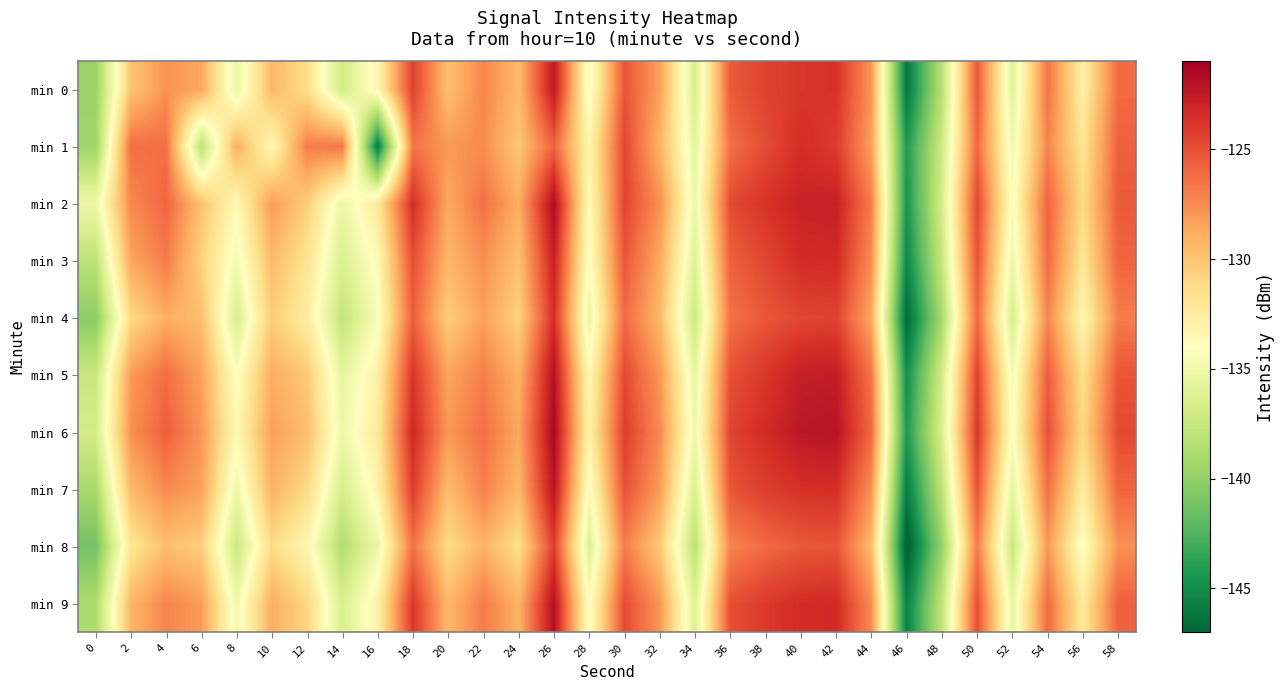

Reading left to right, extract all data points from this chart.

min 0: 0=-139.7	2=-130.0	4=-127.8	6=-128.6	8=-135.4	10=-129.4	12=-131.4	14=-137.0	16=-133.3	18=-124.3	20=-129.8	22=-127.2	24=-129.5	26=-122.3	28=-134.6	30=-125.2	32=-128.3	34=-136.6	36=-125.4	38=-124.4	40=-123.9	42=-123.7	44=-127.9	46=-146.1	48=-138.3	50=-125.3	52=-135.9	54=-126.5	56=-132.7	58=-126.1
min 1: 0=-139.5	2=-126.4	4=-126.3	6=-138.2	8=-128.9	10=-133.6	12=-126.9	14=-126.6	16=-146.0	18=-126.5	20=-128.0	22=-127.5	24=-130.1	26=-125.8	28=-133.2	30=-124.6	32=-129.1	34=-135.7	36=-126.3	38=-124.8	40=-123.5	42=-124.1	44=-128.3	46=-144.2	48=-137.1	50=-126.0	52=-134.9	54=-127.2	56=-131.8	58=-125.7
min 2: 0=-135.2	2=-127.4	4=-125.9	6=-129.8	8=-133.6	10=-128.1	12=-130.5	14=-135.3	16=-132.1	18=-123.5	20=-128.7	22=-126.4	24=-128.9	26=-121.6	28=-133.8	30=-124.5	32=-127.6	34=-135.1	36=-124.8	38=-123.7	40=-122.9	42=-122.8	44=-126.9	46=-144.5	48=-136.7	50=-124.6	52=-134.3	54=-125.8	56=-131.2	58=-125.4
min 3: 0=-138.1	2=-128.6	4=-126.8	6=-130.7	8=-134.8	10=-129.5	12=-131.8	14=-136.4	16=-133.6	18=-124.9	20=-129.3	22=-127.6	24=-129.8	26=-122.8	28=-134.2	30=-125.3	32=-128.7	34=-136.1	36=-125.7	38=-124.6	40=-123.4	42=-123.3	44=-127.5	46=-145.2	48=-137.5	50=-125.1	52=-135.2	54=-126.1	56=-132.0	58=-125.9
min 4: 0=-140.3	2=-131.2	4=-128.9	6=-129.7	8=-136.5	10=-130.4	12=-132.5	14=-137.8	16=-134.4	18=-125.6	20=-130.5	22=-128.3	24=-130.7	26=-123.5	28=-135.4	30=-126.1	32=-129.4	34=-137.3	36=-126.4	38=-125.3	40=-124.6	42=-124.4	44=-128.7	46=-146.8	48=-139.0	50=-126.0	52=-136.6	54=-127.2	56=-133.4	58=-126.9
min 5: 0=-137.5	2=-128.1	4=-126.2	6=-128.4	8=-134.1	10=-128.9	12=-130.2	14=-135.7	16=-132.8	18=-123.8	20=-128.5	22=-126.9	24=-129.1	26=-121.9	28=-133.5	30=-124.7	32=-127.9	34=-135.5	36=-125.0	38=-123.9	40=-122.7	42=-122.6	44=-126.5	46=-144.8	48=-136.9	50=-124.4	52=-134.7	54=-125.5	56=-131.5	58=-125.2
min 6: 0=-136.8	2=-127.7	4=-125.6	6=-127.9	8=-133.5	10=-128.3	12=-129.7	14=-135.1	16=-132.2	18=-123.2	20=-128.0	22=-126.3	24=-128.6	26=-121.4	28=-133.0	30=-124.2	32=-127.4	34=-135.0	36=-124.5	38=-123.4	40=-122.3	42=-122.1	44=-126.0	46=-144.3	48=-136.4	50=-123.9	52=-134.2	54=-125.0	56=-131.0	58=-124.7
min 7: 0=-139.0	2=-129.5	4=-127.4	6=-128.3	8=-135.1	10=-129.1	12=-131.1	14=-136.7	16=-133.1	18=-124.1	20=-129.6	22=-127.0	24=-129.3	26=-122.1	28=-134.4	30=-125.0	32=-128.1	34=-136.4	36=-125.2	38=-124.2	40=-123.6	42=-123.5	44=-127.7	46=-145.8	48=-138.0	50=-125.1	52=-135.7	54=-126.3	56=-132.5	58=-125.9
min 8: 0=-141.2	2=-132.0	4=-129.7	6=-130.5	8=-137.3	10=-131.2	12=-133.3	14=-138.6	16=-135.2	18=-126.4	20=-131.3	22=-129.1	24=-131.5	26=-124.3	28=-136.2	30=-126.9	32=-130.2	34=-138.1	36=-127.2	38=-126.1	40=-125.4	42=-125.2	44=-129.5	46=-147.6	48=-139.8	50=-126.8	52=-137.4	54=-128.0	56=-134.2	58=-127.7
min 9: 0=-138.8	2=-129.3	4=-127.2	6=-128.1	8=-134.9	10=-128.9	12=-130.9	14=-136.5	16=-132.9	18=-123.9	20=-129.4	22=-126.8	24=-129.1	26=-121.9	28=-134.2	30=-124.8	32=-127.9	34=-136.2	36=-125.0	38=-124.0	40=-123.4	42=-123.3	44=-127.5	46=-145.6	48=-137.8	50=-124.9	52=-135.5	54=-126.1	56=-132.3	58=-125.7